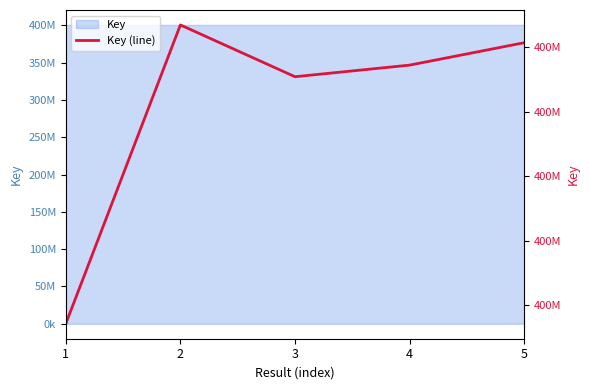

True or false: the data shows 400716355 at 1.

True